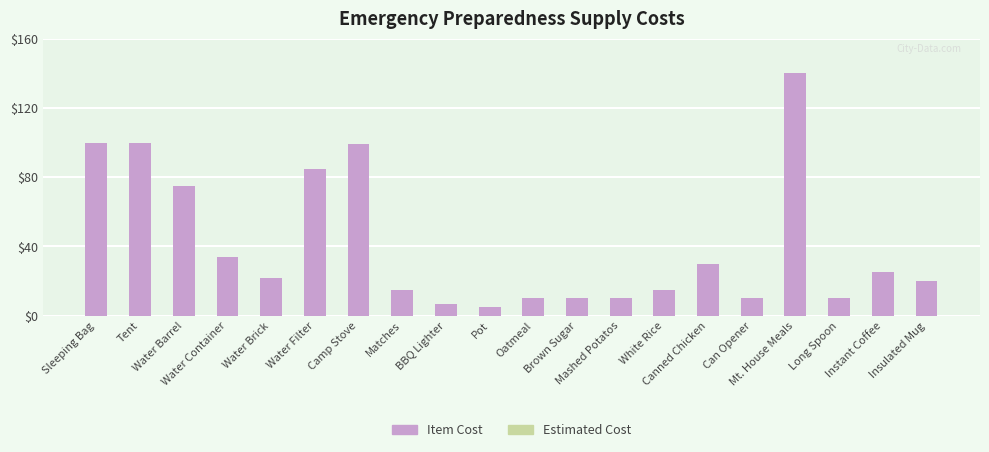

What is the minimum value shown in the chart?

5